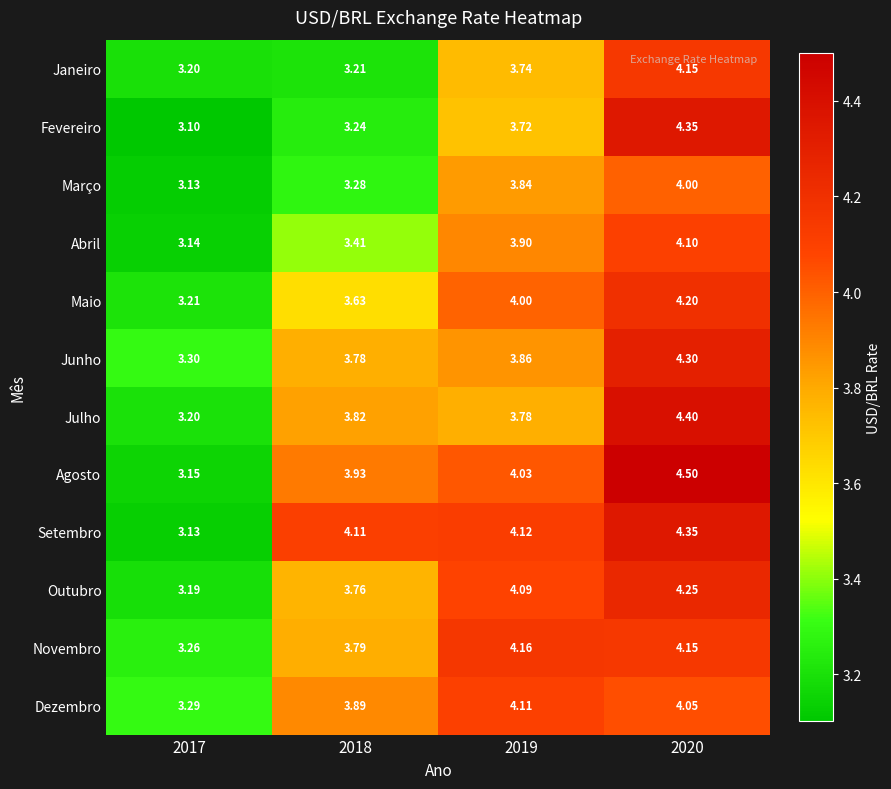

Which series has the largest range (max minus min)?

Agosto